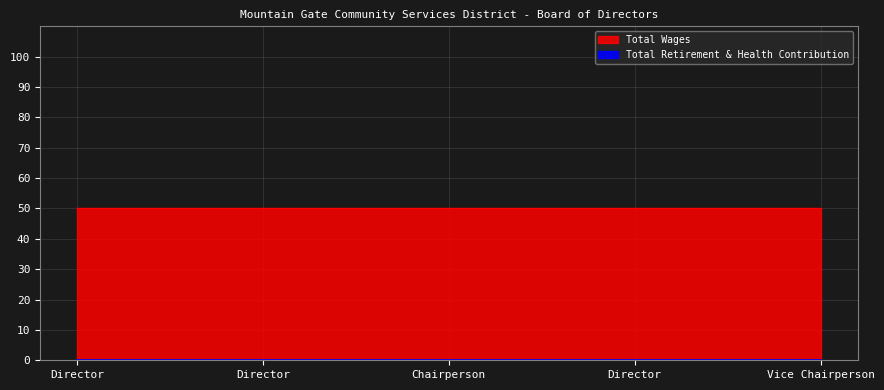

True or false: Total Retirement & Health Contribution and Total Wages intersect in this chart.

False